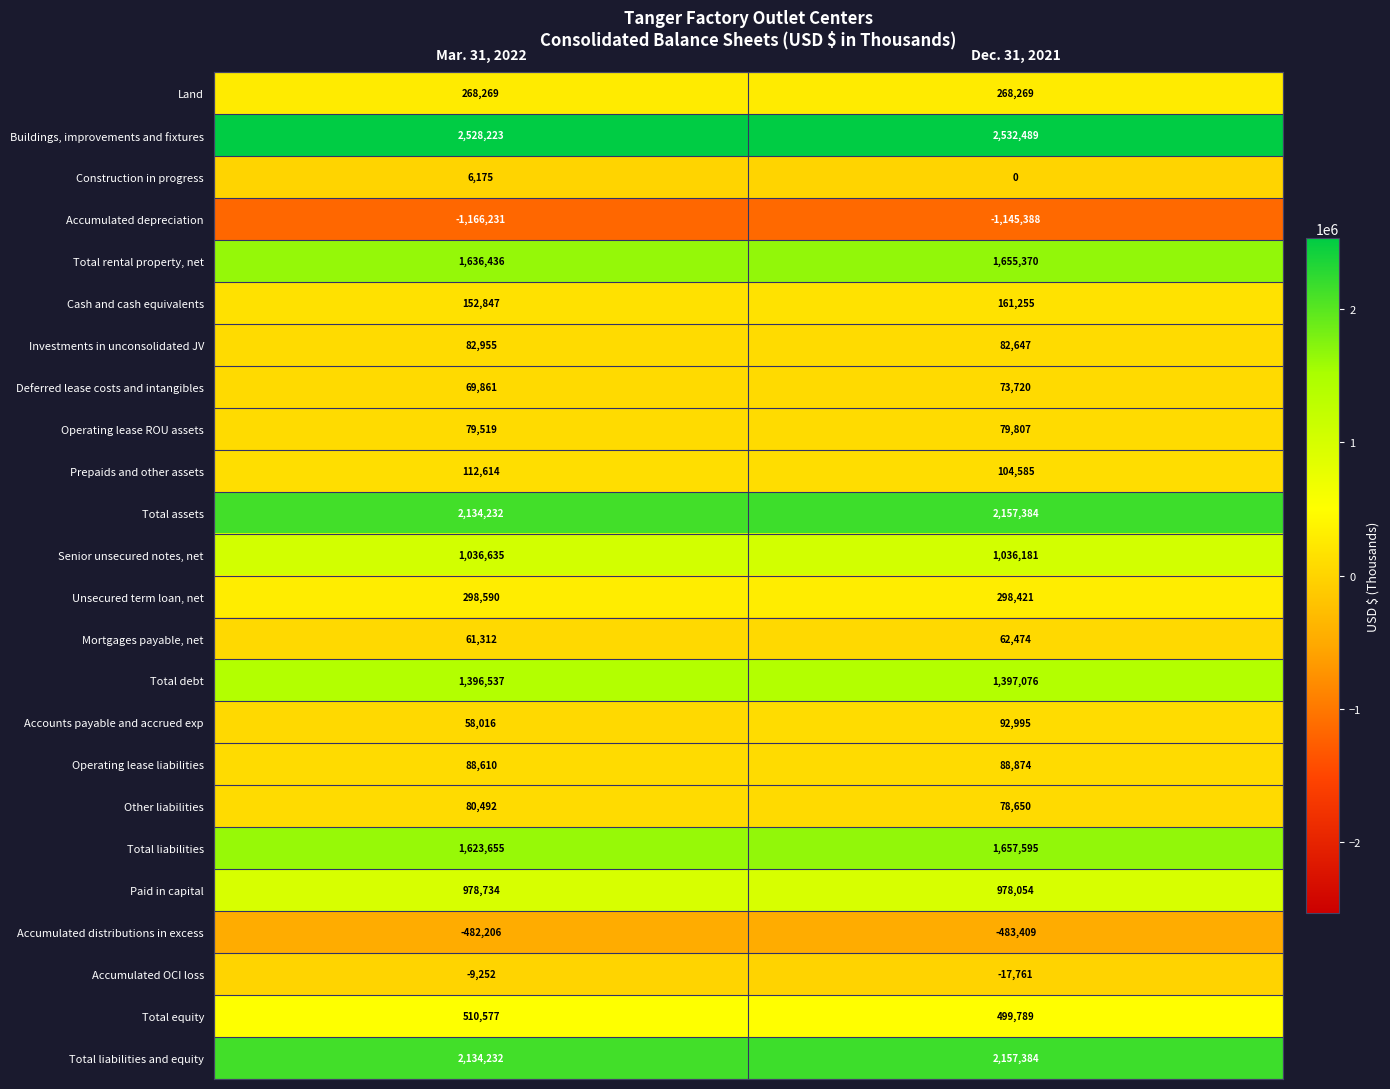

At which category is the sum across all series the highest?

Dec. 31, 2021